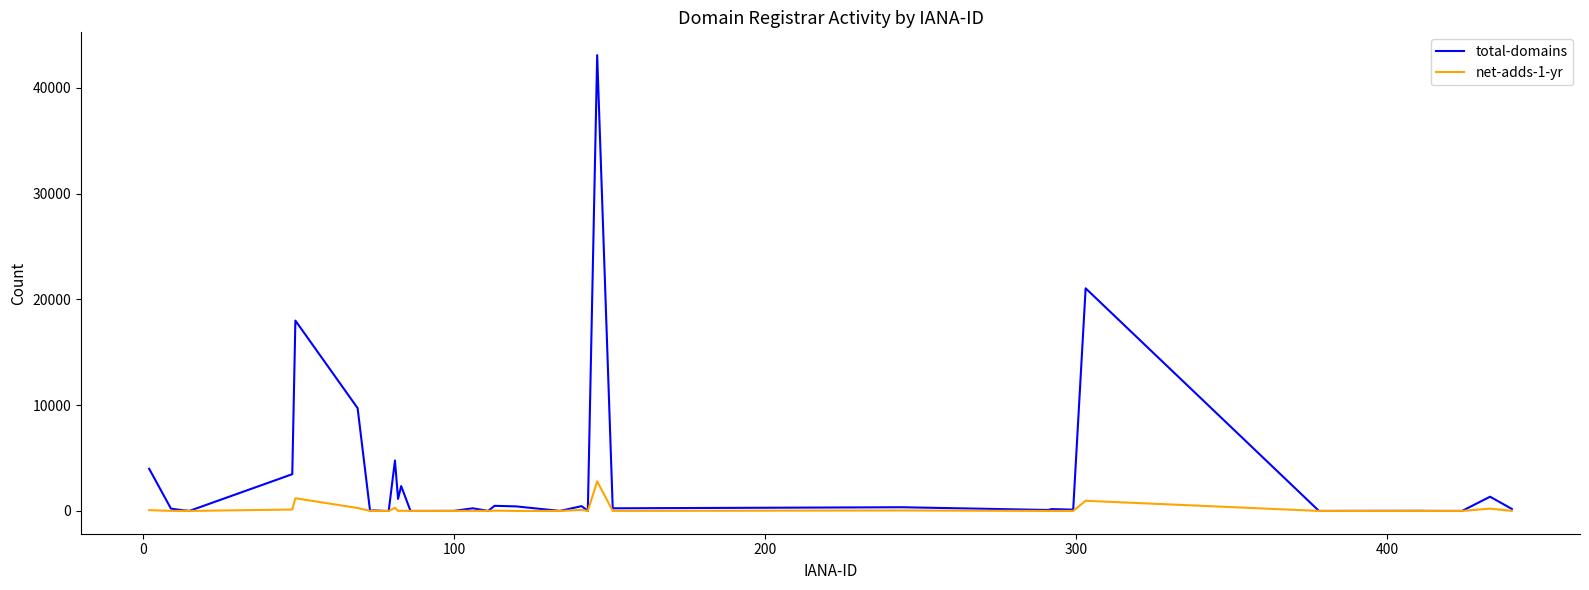

List the series in order of their peak value, lowest first.

net-adds-1-yr, total-domains